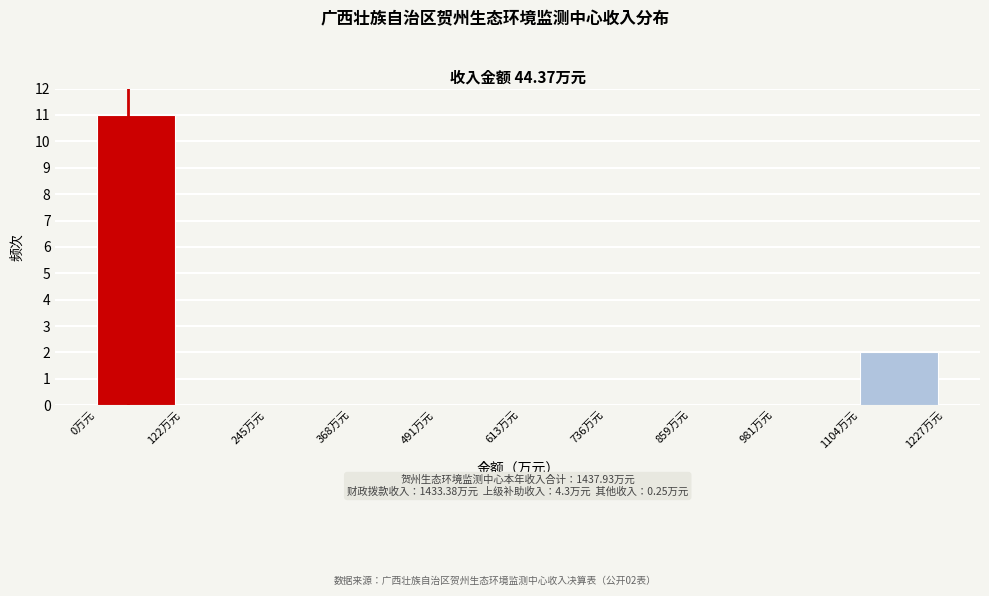

Over which range of the x-axis is the bar tallest?

0 to 120